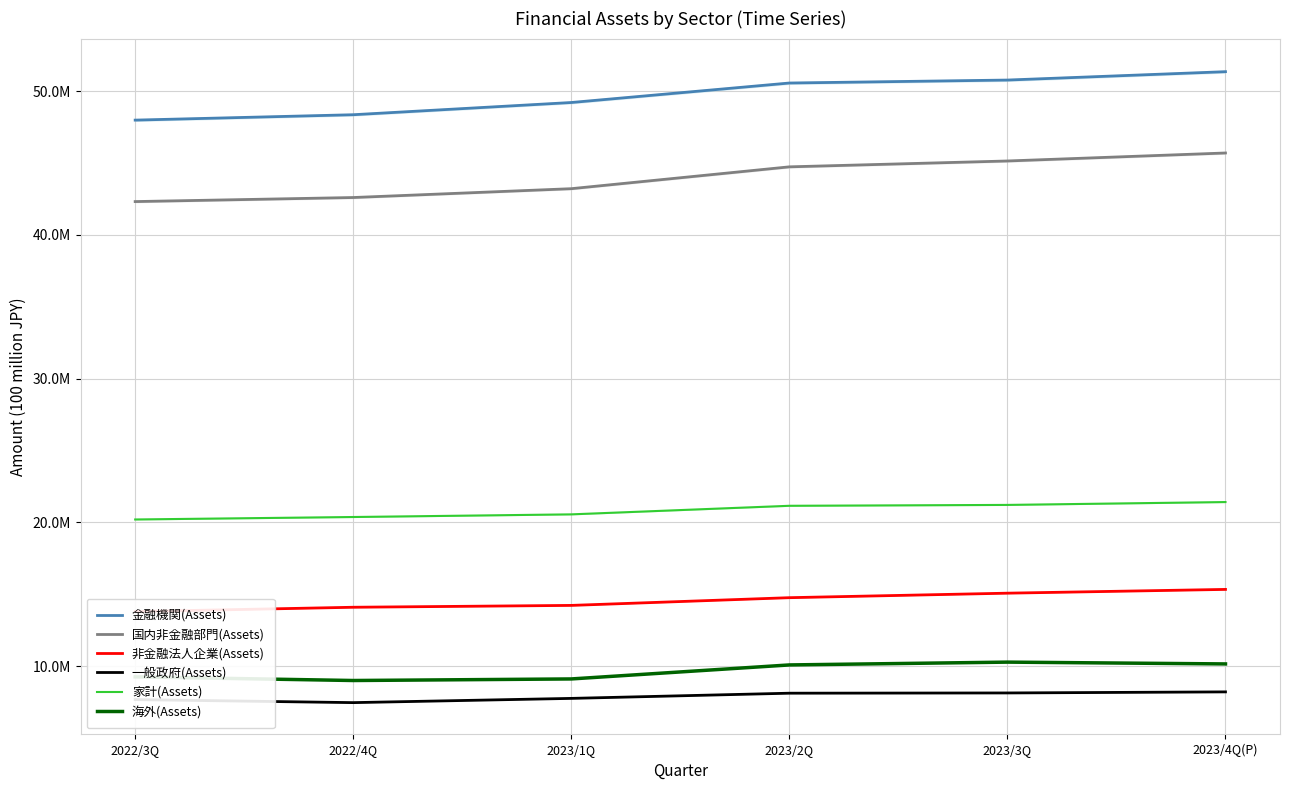

True or false: 海外(Assets) and 金融機関(Assets) cross at least once.

False